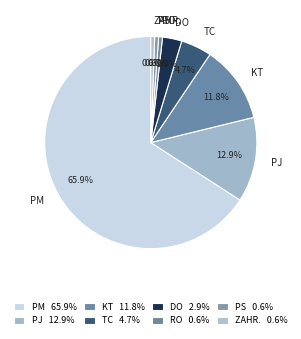

How many segments does this pie chart have?

8